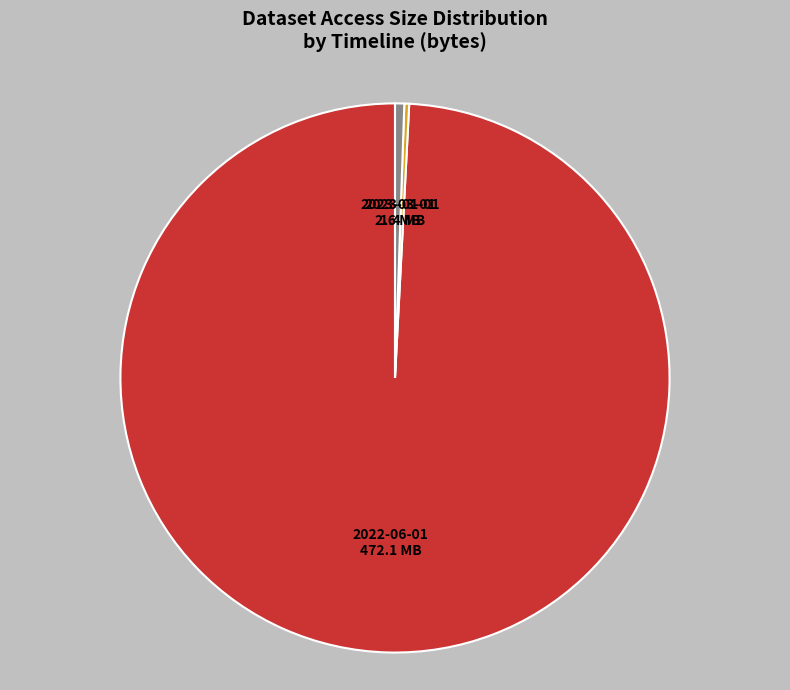

The 2023-01-01 slice represents 6% of the pie. True or false?

False